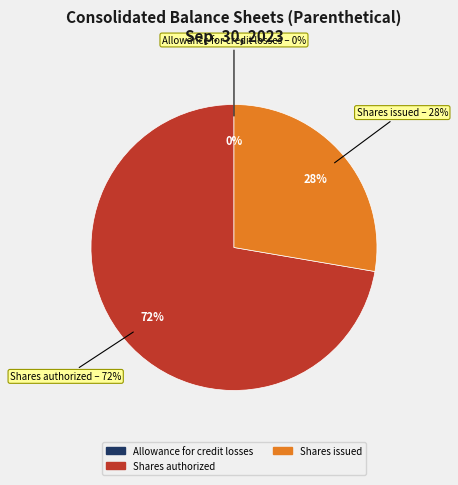

How many segments does this pie chart have?

3